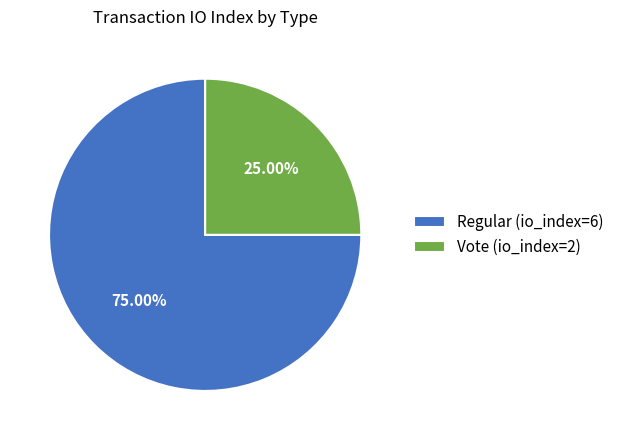

To the nearest percent, what is the combined percentage of Regular (io_index=6) and Vote (io_index=2)?

100%